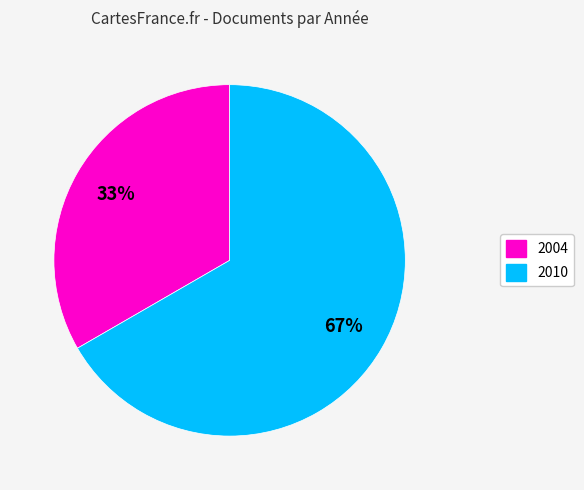

To the nearest percent, what is the average slice percentage?

50%